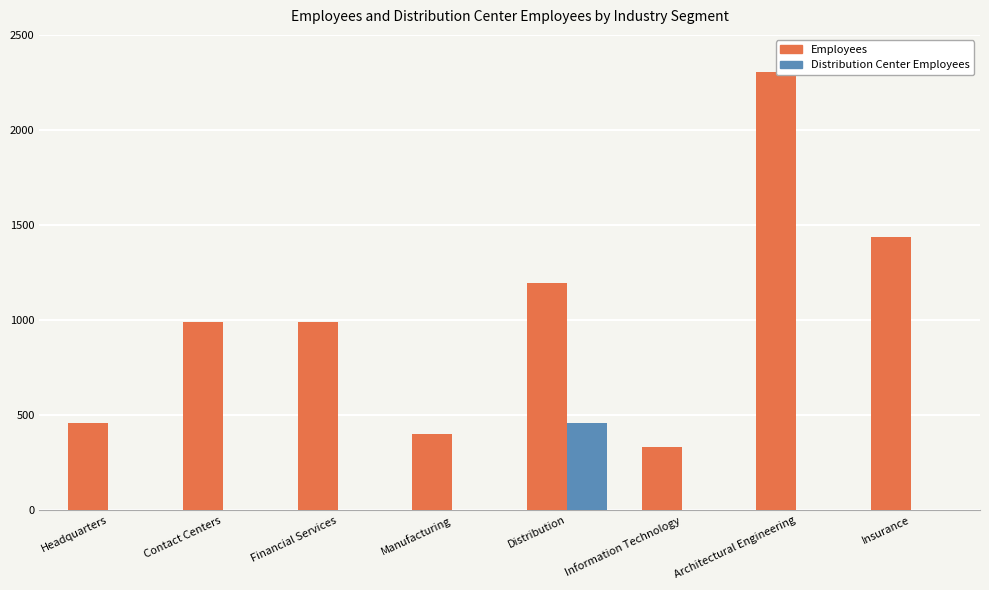

Which series has the widest spread of values?

Employees